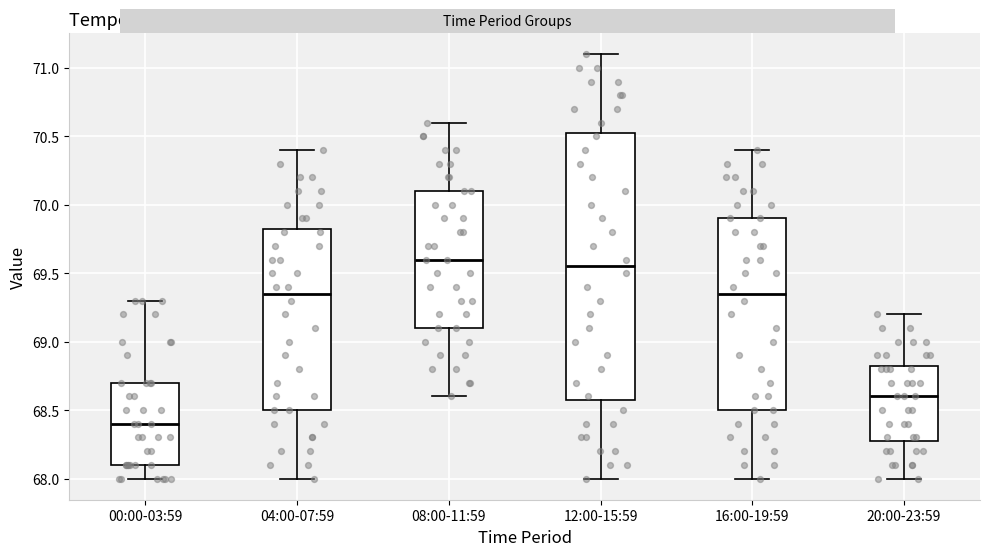

Reading left to right, transcribe this box plot: for each box, give where its median line is, the range the box spans, and where its two whiskers end, as read against the y-axis. The values are not printed on the chart, so give them approximately, as read against the axis.

00:00-03:59: median 68.40, box 68.10 to 68.70, whiskers 68.00 to 69.30
04:00-07:59: median 69.35, box 68.50 to 69.85, whiskers 68.00 to 70.40
08:00-11:59: median 69.60, box 69.10 to 70.10, whiskers 68.60 to 70.60
12:00-15:59: median 69.55, box 68.60 to 70.55, whiskers 68.00 to 71.10
16:00-19:59: median 69.35, box 68.50 to 69.90, whiskers 68.00 to 70.40
20:00-23:59: median 68.60, box 68.30 to 68.85, whiskers 68.00 to 69.20